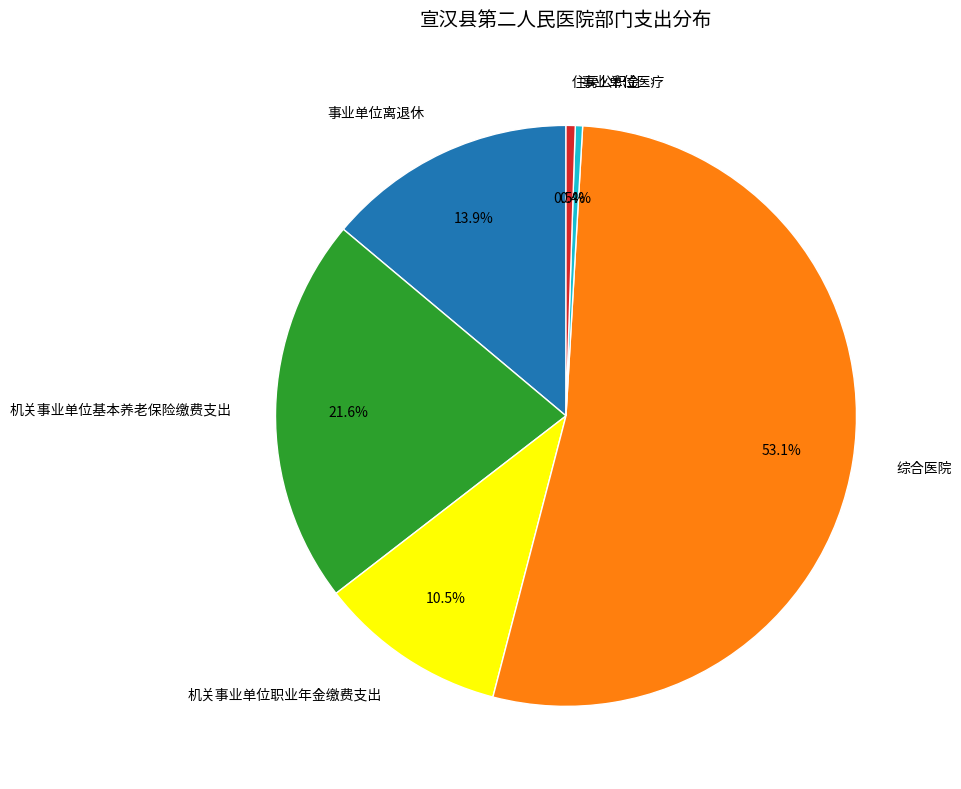

Count the number of slices in the pie.

6